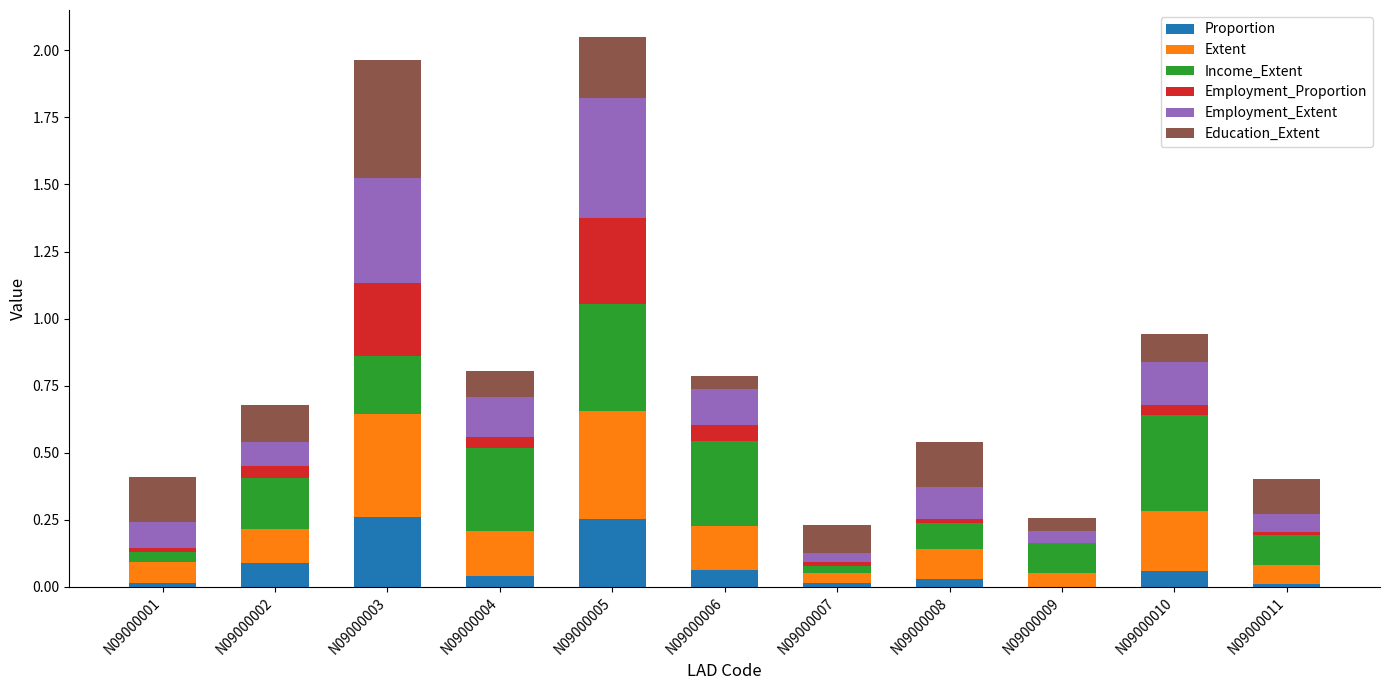

The Proportion series shows 0.3 at N09000003. True or false?

True